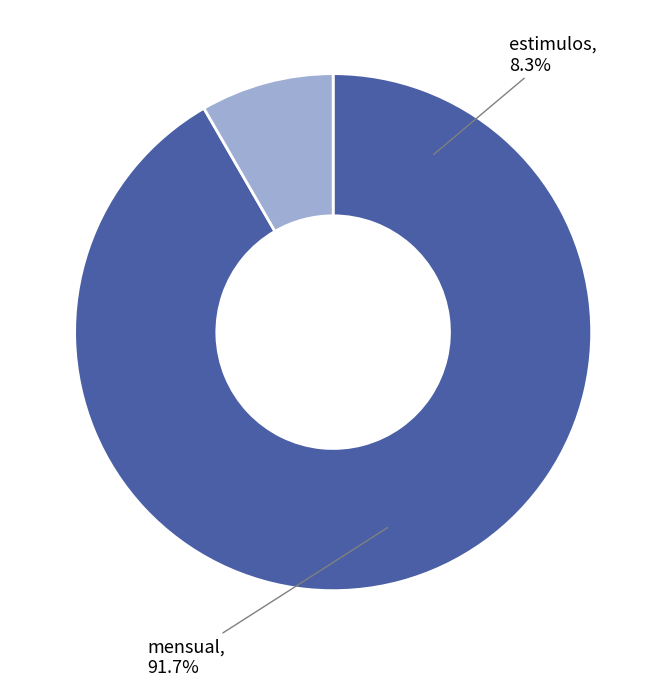

To the nearest percent, what percentage of the pie is estimulos?

8%